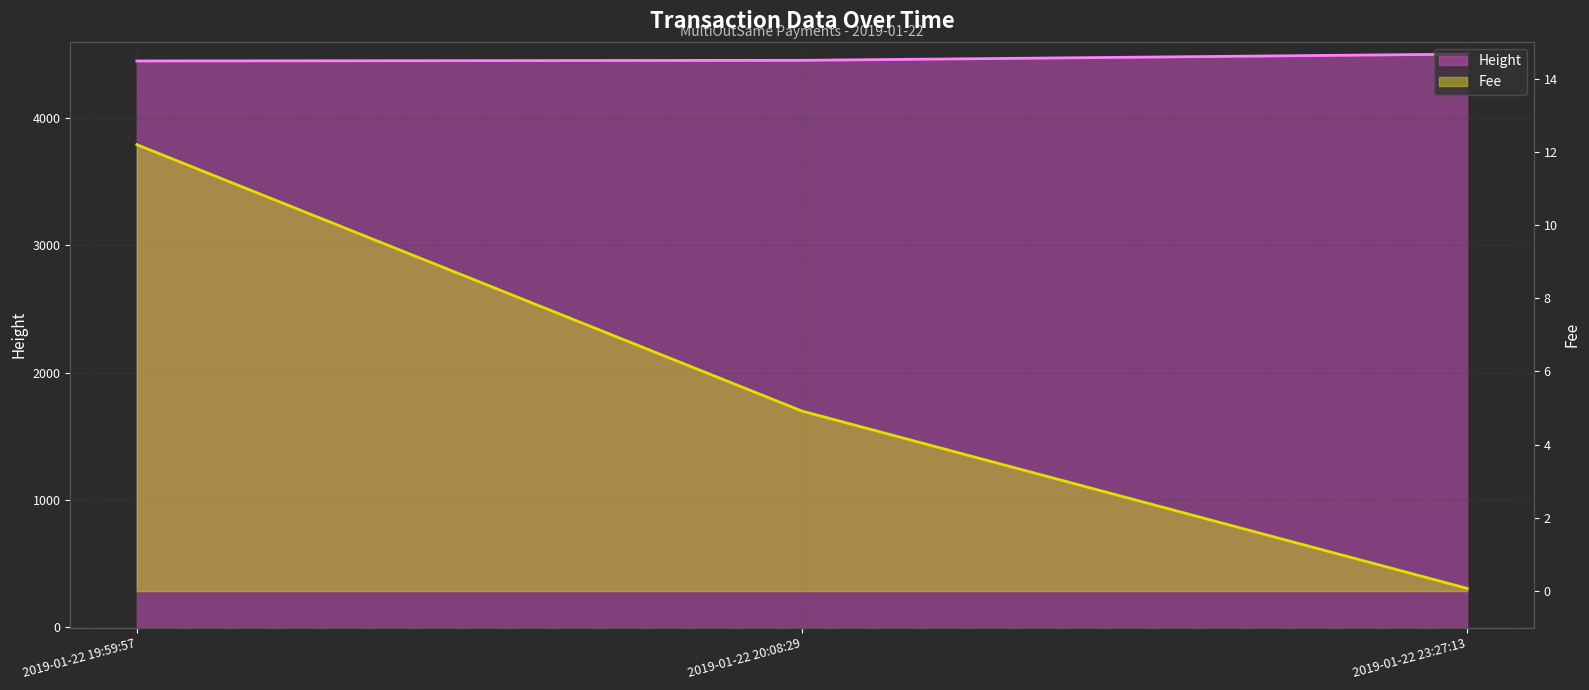

What is the difference between the Fee values at 2019-01-22 19:59:57 and 2019-01-22 23:27:13?

12.1